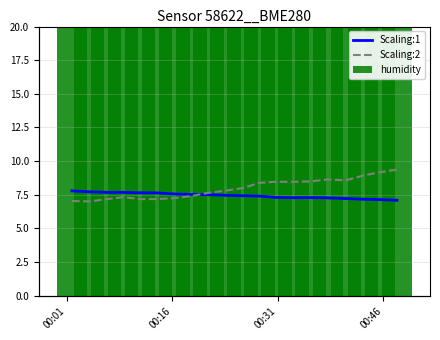

Does the chart contain stacked bars?

No